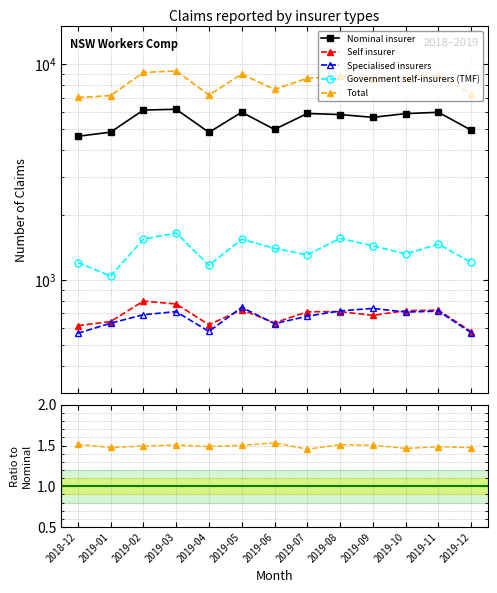

At which category is the sum across all series the highest?

2019-03